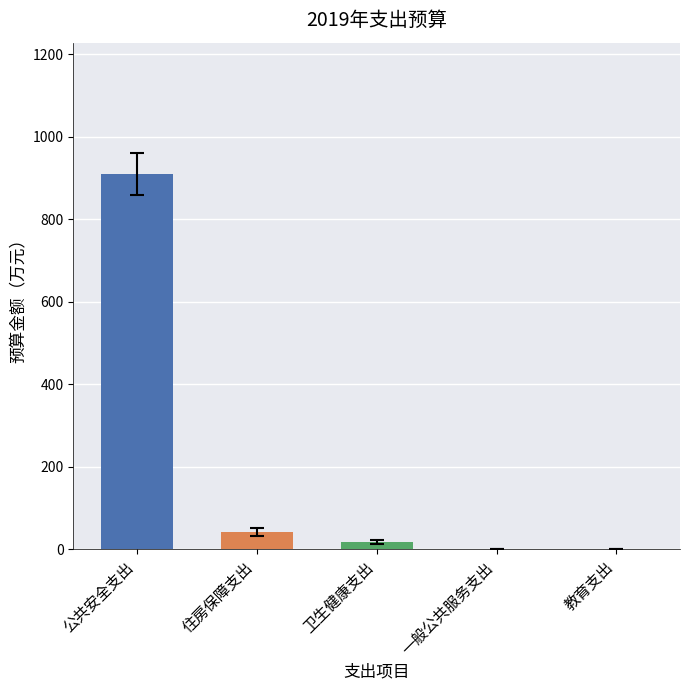

What is the sum of all values?

971.4